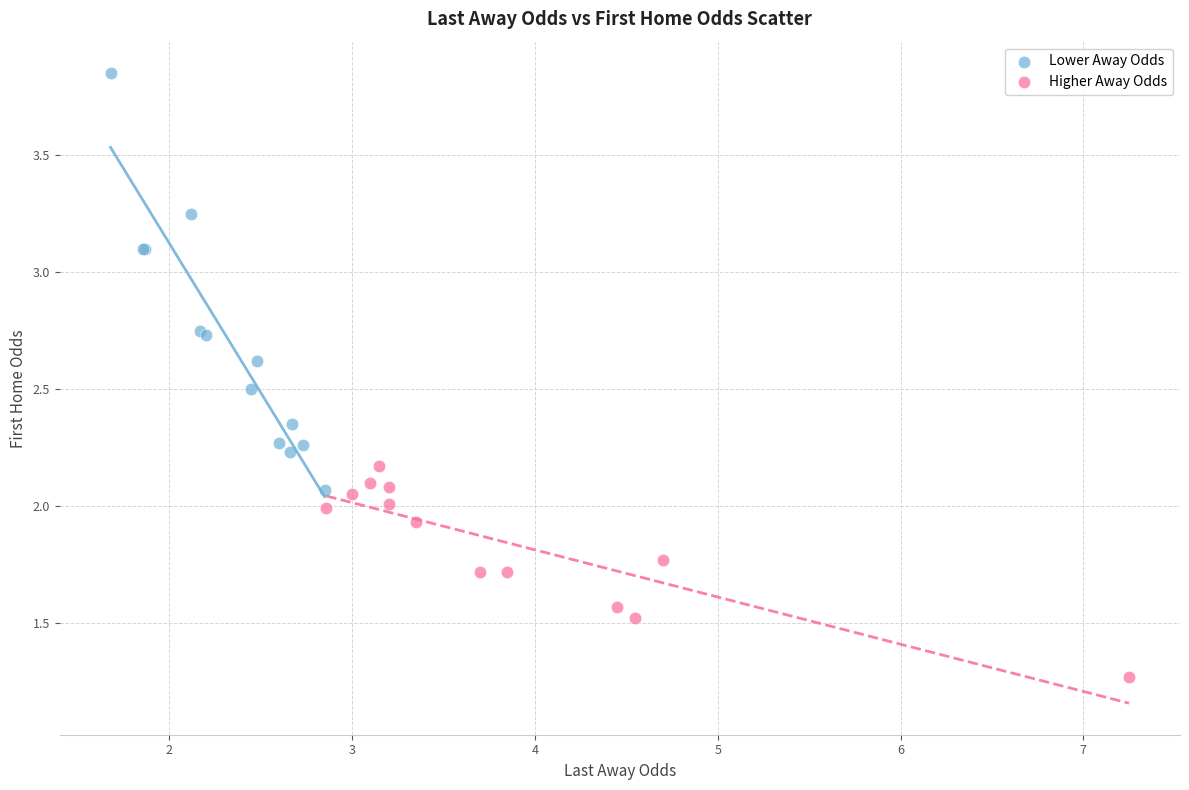

Which series has the largest Y range (max minus min)?

Lower Away Odds